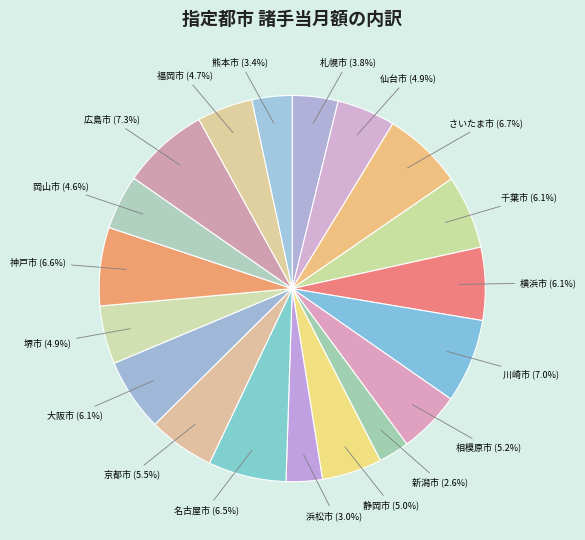

Is the sum of 熊本市 and 千葉市 greater than half?

No